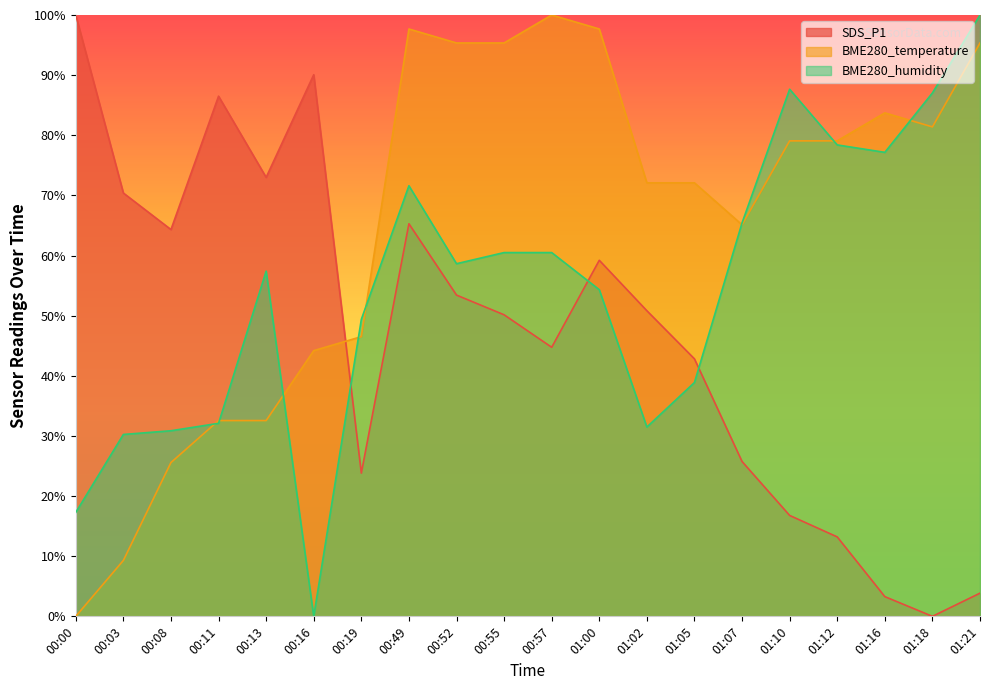

How many interior local valleys does the BME280_temperature series have?

2